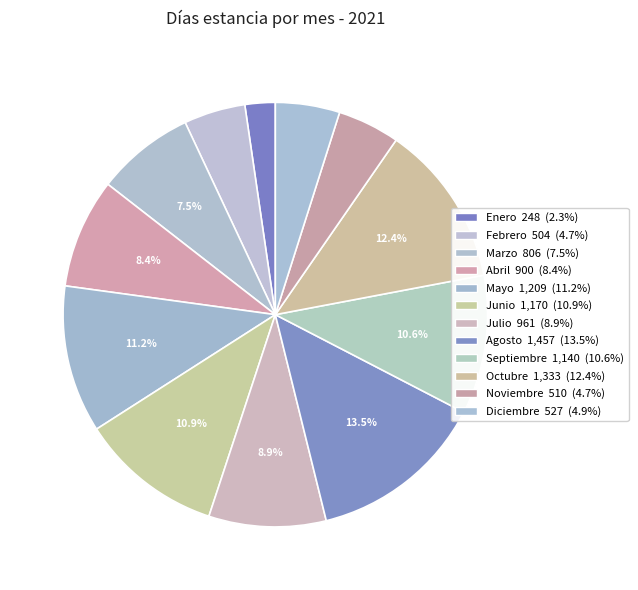

To the nearest percent, what portion does Septiembre represent?

11%